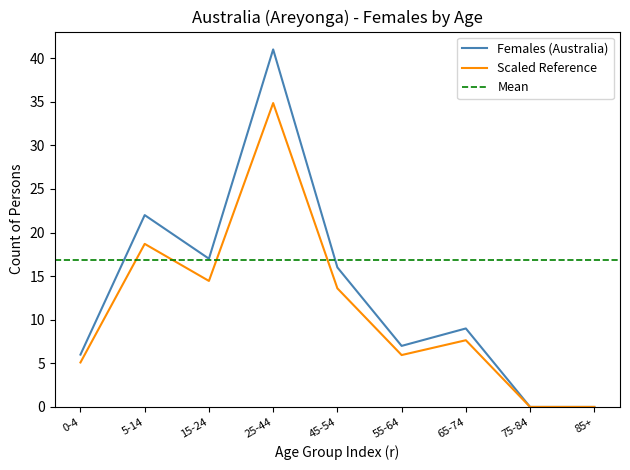

Is it true that Australia_Total equals 18.7 at 5-14?

True